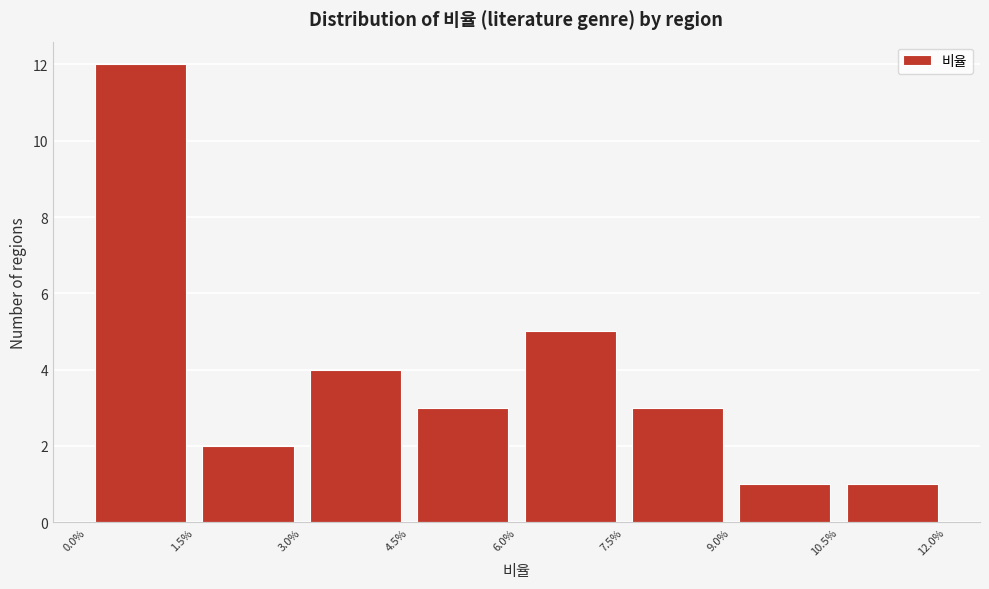

Reading left to right, list every bar in this chart as the range it spans on the x-axis followed by its height. The values are not printed on the chart, so give them approximately, as read against the axis.

0.0% to 1.5%: 12
1.5% to 3.0%: 2
3.0% to 4.5%: 4
4.5% to 6.0%: 3
6.0% to 7.5%: 5
7.5% to 9.0%: 3
9.0% to 10.5%: 1
10.5% to 12.0%: 1